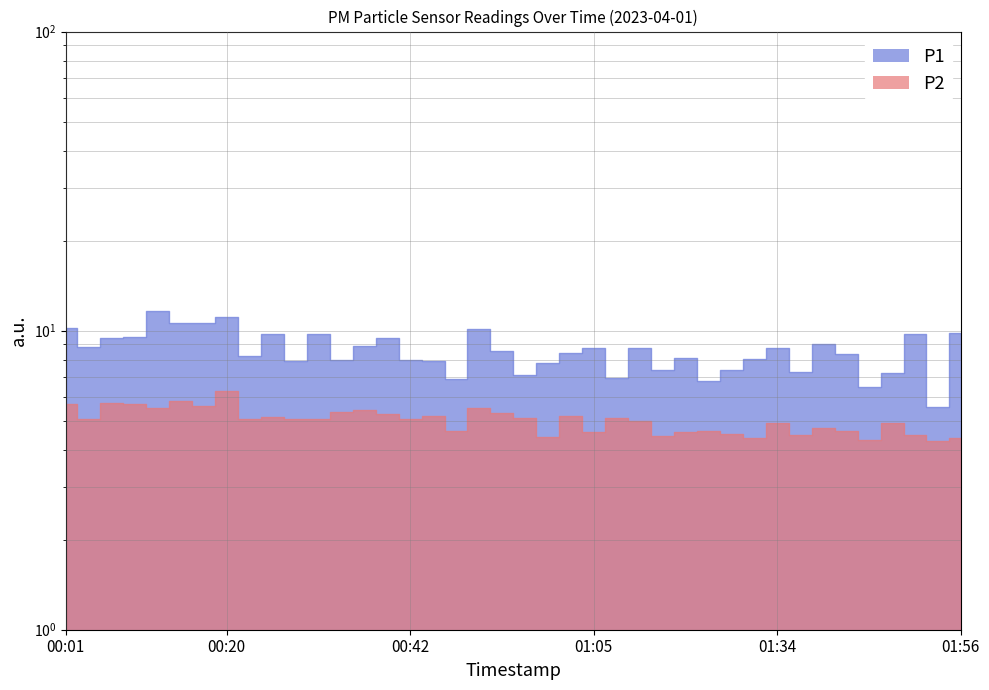

What is the difference between the highest and lowest values at 00:07?

3.7